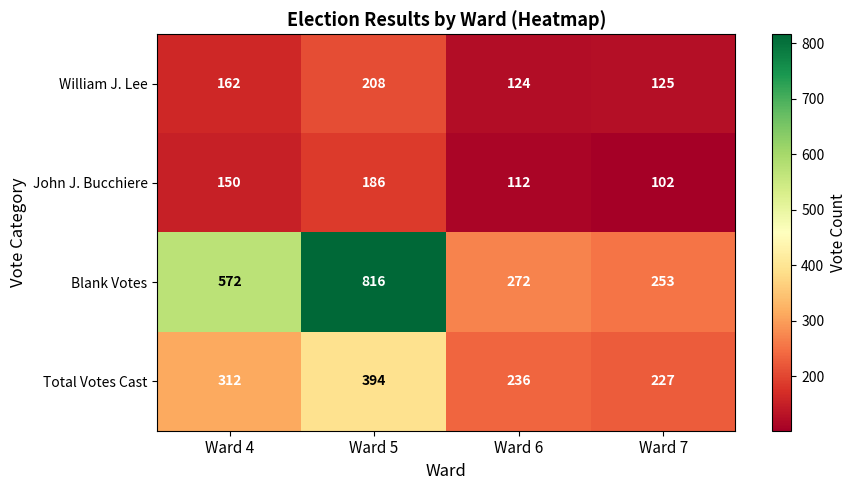

Rank the series at Ward 6 from highest to lowest value.

Blank Votes, Total Votes Cast, William J. Lee, John J. Bucchiere